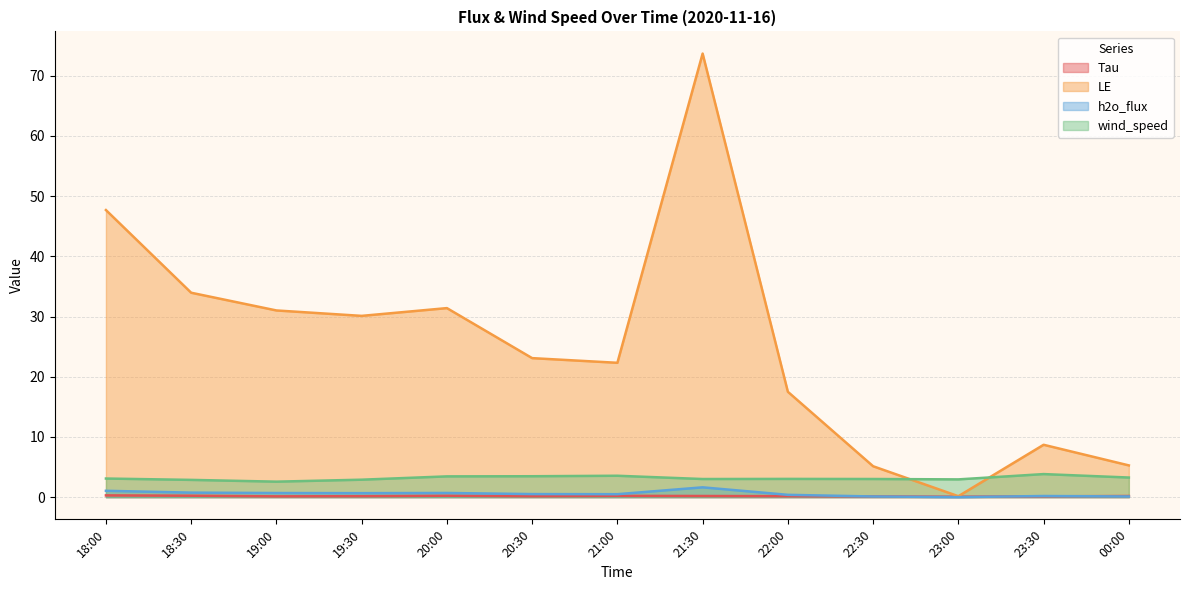

List the labels in order of h2o_flux value, smallest first.

23:00, 22:30, 00:00, 23:30, 22:00, 21:00, 20:30, 19:30, 19:00, 20:00, 18:30, 18:00, 21:30